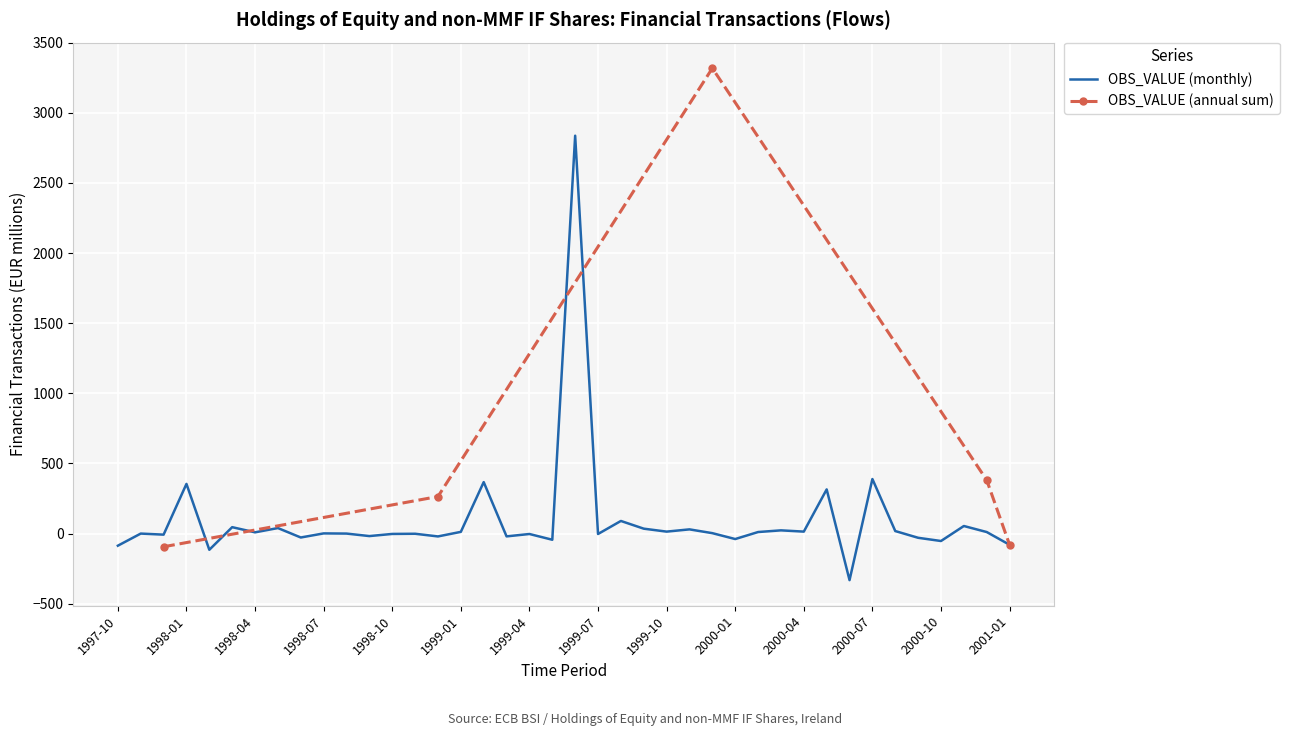

The value at 2000-12 is 11.0. True or false?

True